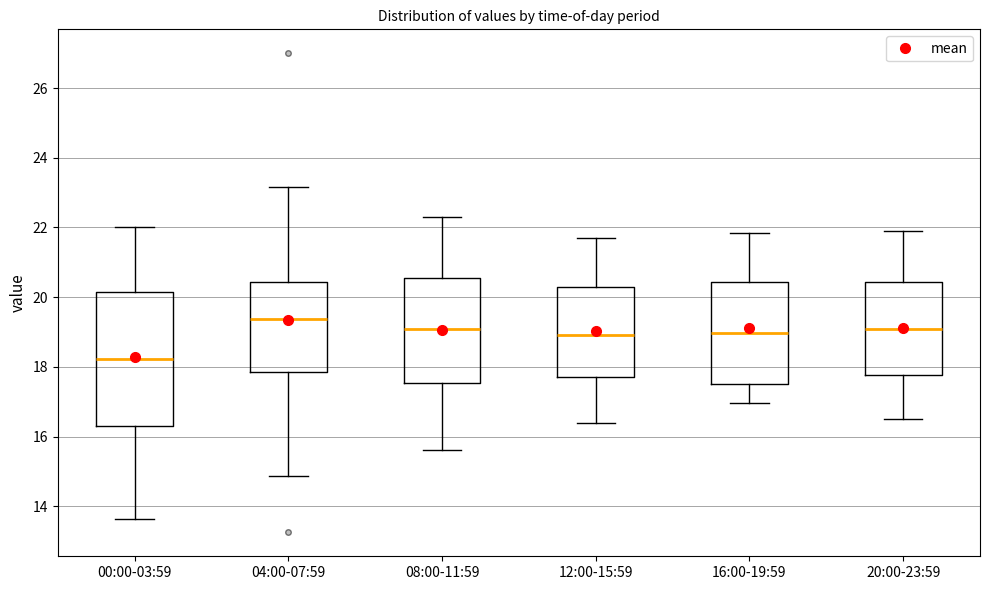

Where does the median line of the box for 20:00-23:59 sit on the y-axis? The values are not printed on the chart, so give them approximately, as read against the axis.

19.0